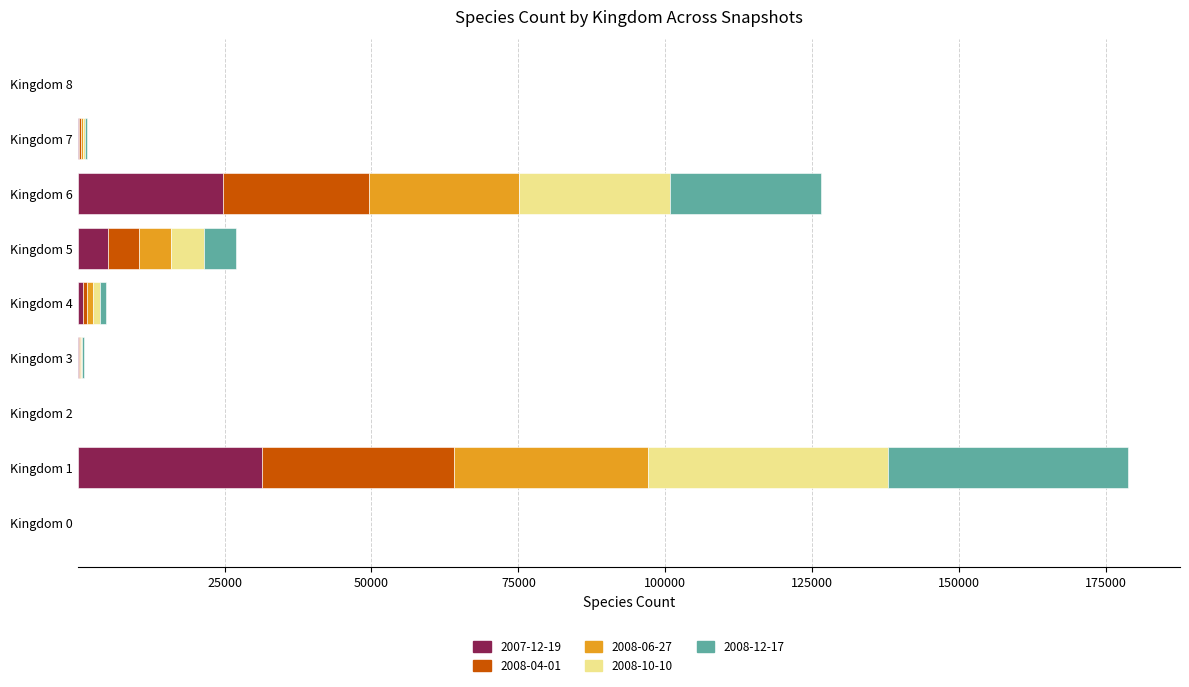

At which category is the sum across all series the highest?

Kingdom 1